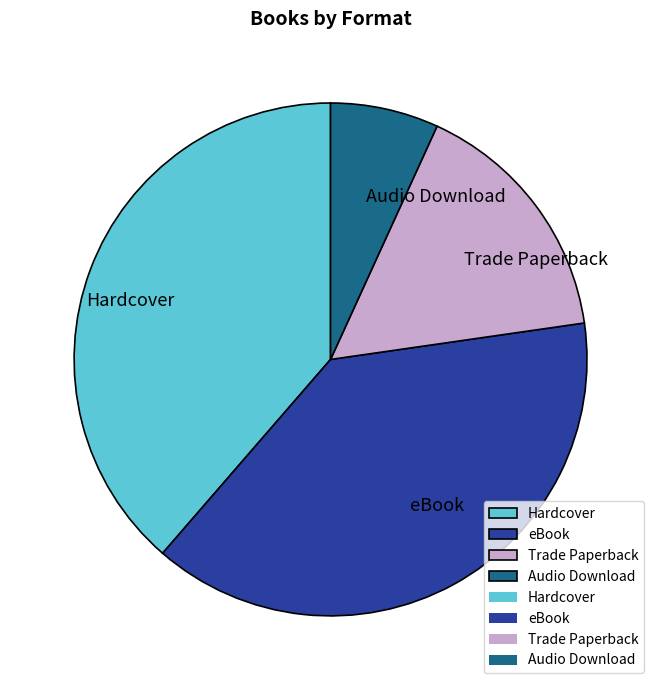

Does any single category account for the majority?

No